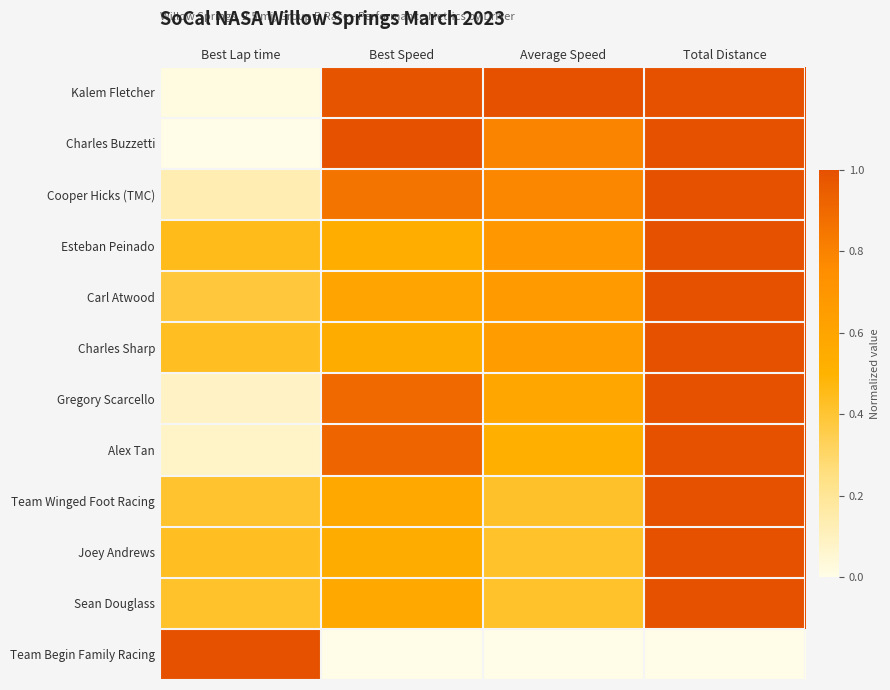

Rank the series at Best Speed from lowest to highest value.

Team Begin Family Racing, Esteban Peinado, Charles Sharp, Joey Andrews, Sean Douglass, Team Winged Foot Racing, Carl Atwood, Cooper Hicks (TMC), Gregory Scarcello, Alex Tan, Kalem Fletcher, Charles Buzzetti